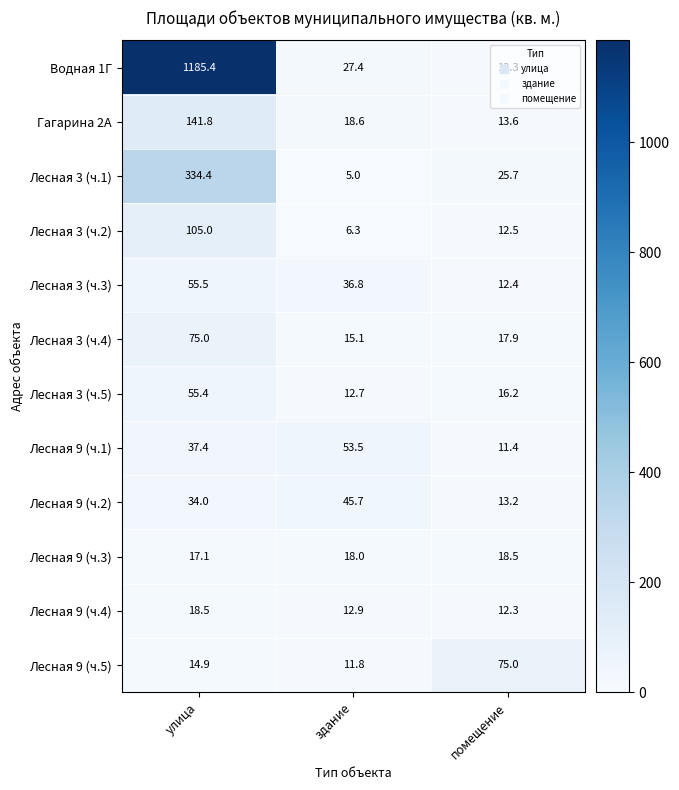

What is the sum of all Лесная 3 (ч.2) values?

123.8